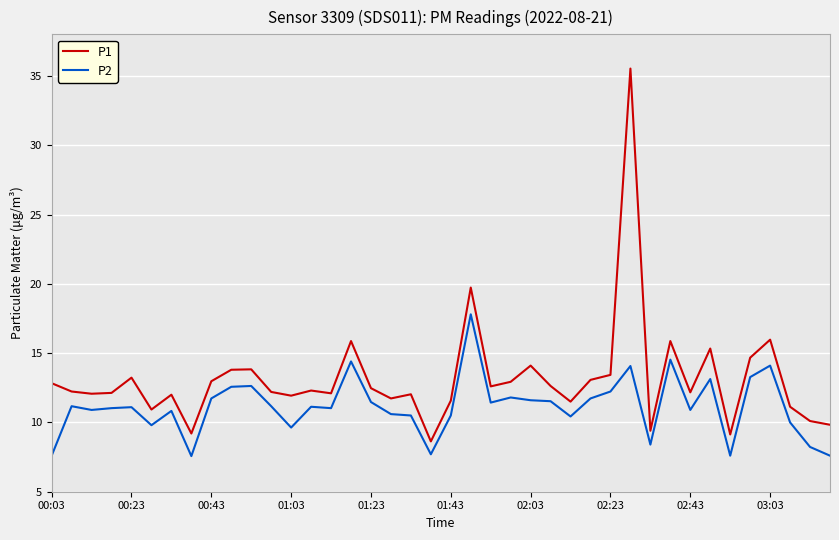

List the series in order of their peak value, highest first.

P1, P2